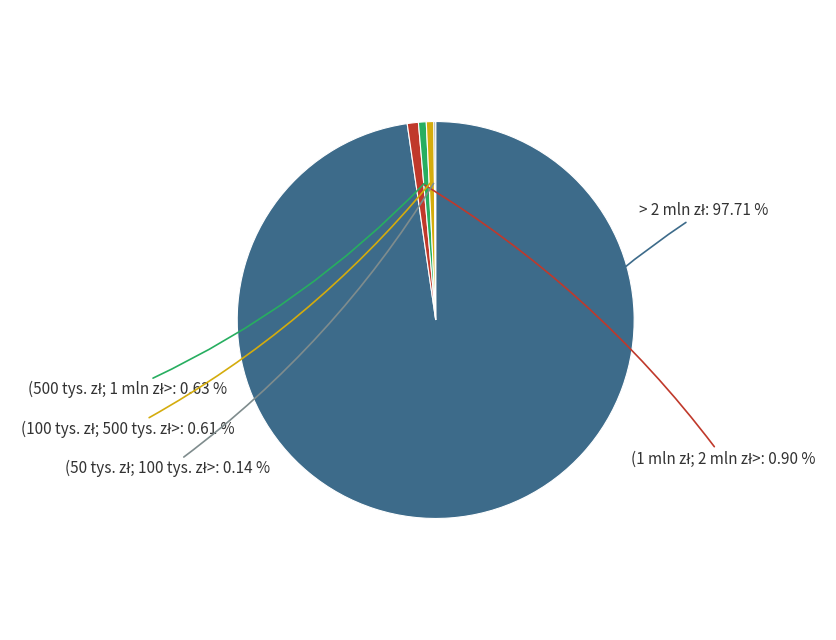

Is there a majority slice in this chart?

Yes